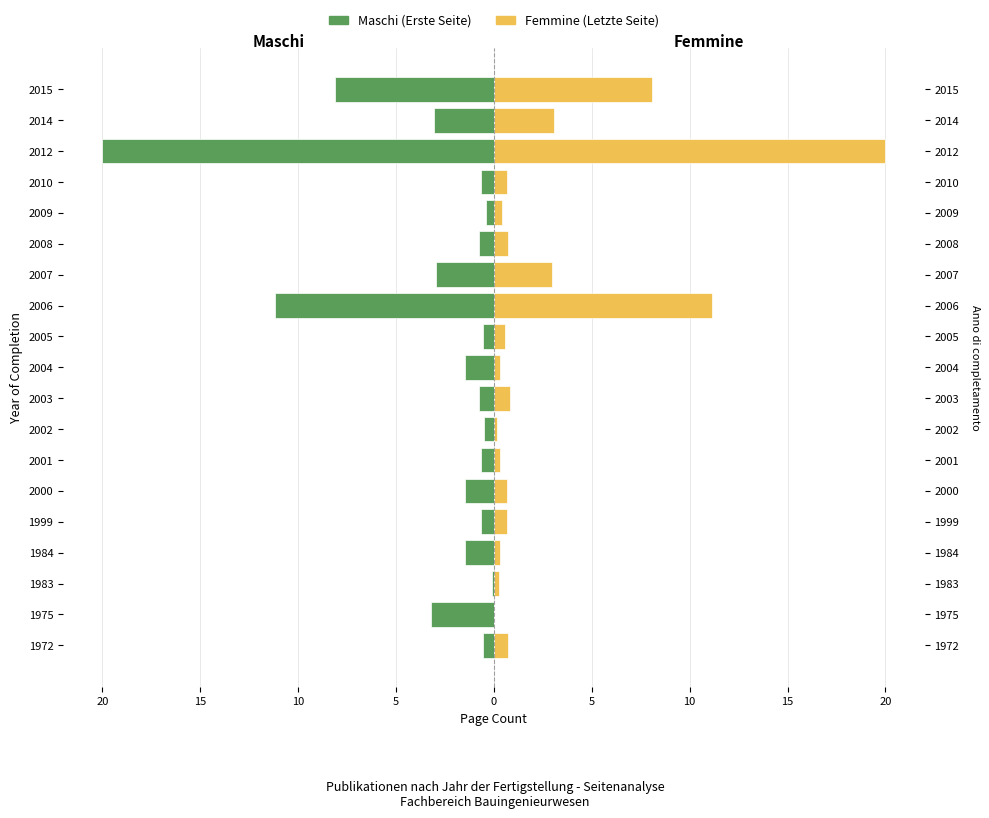

The Maschi series shows -1.5 at 2004. True or false?

True